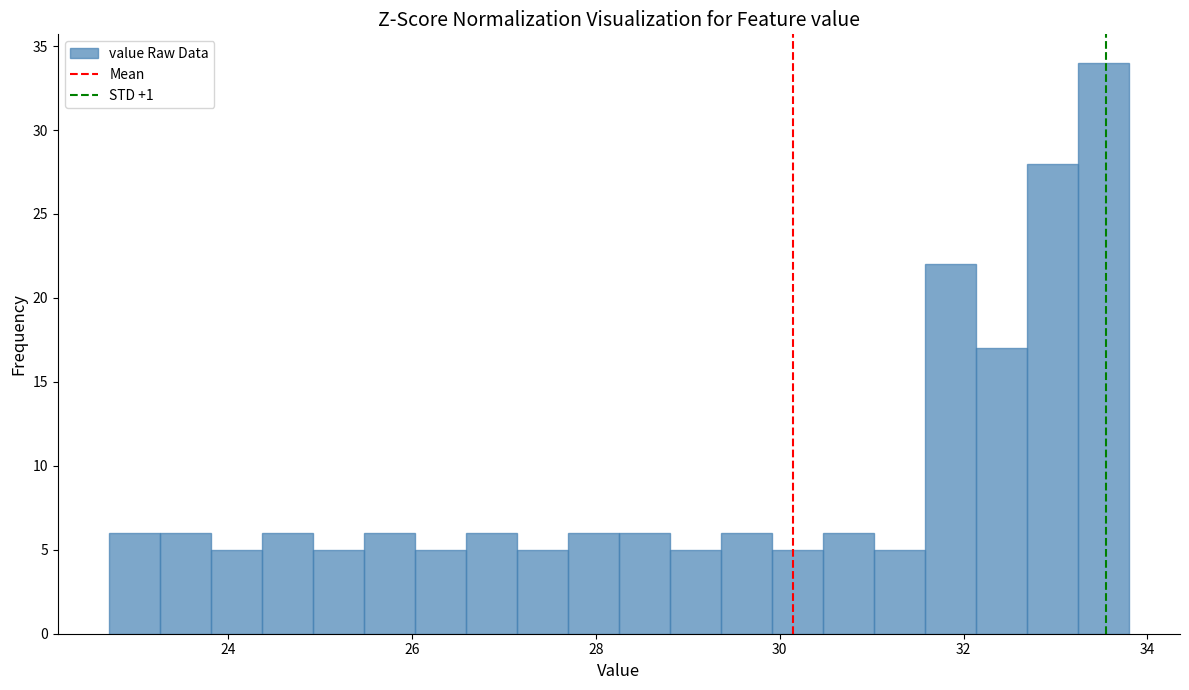

Read against the x-axis, roughly where is the centre of the tallest bar?

33.6